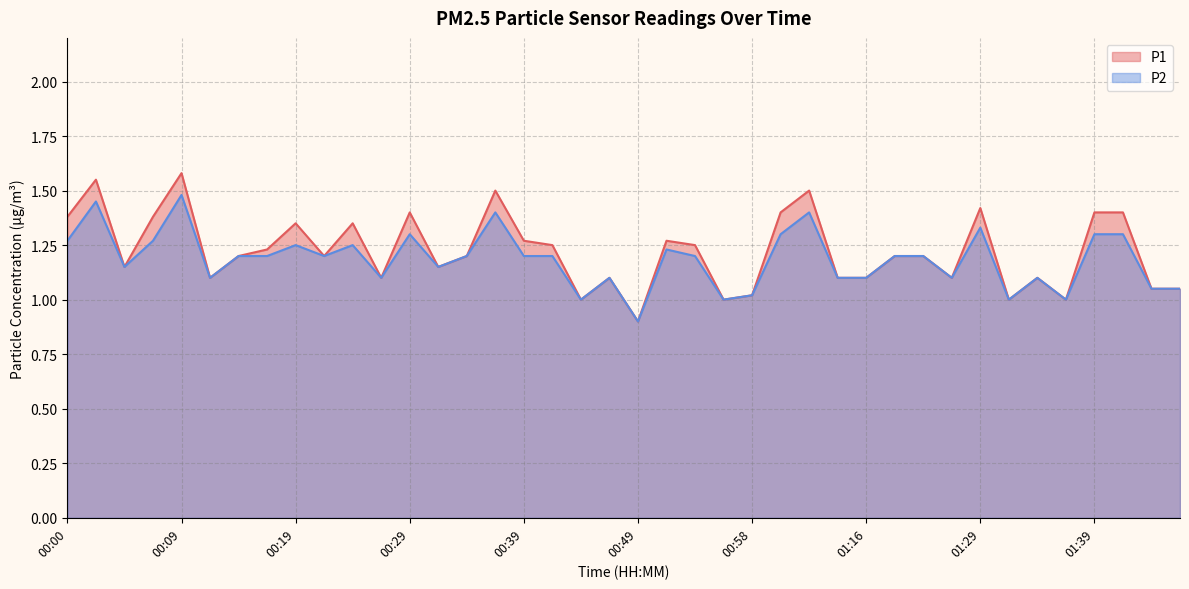

The value of P2 at 01:16 is 0.5. True or false?

False